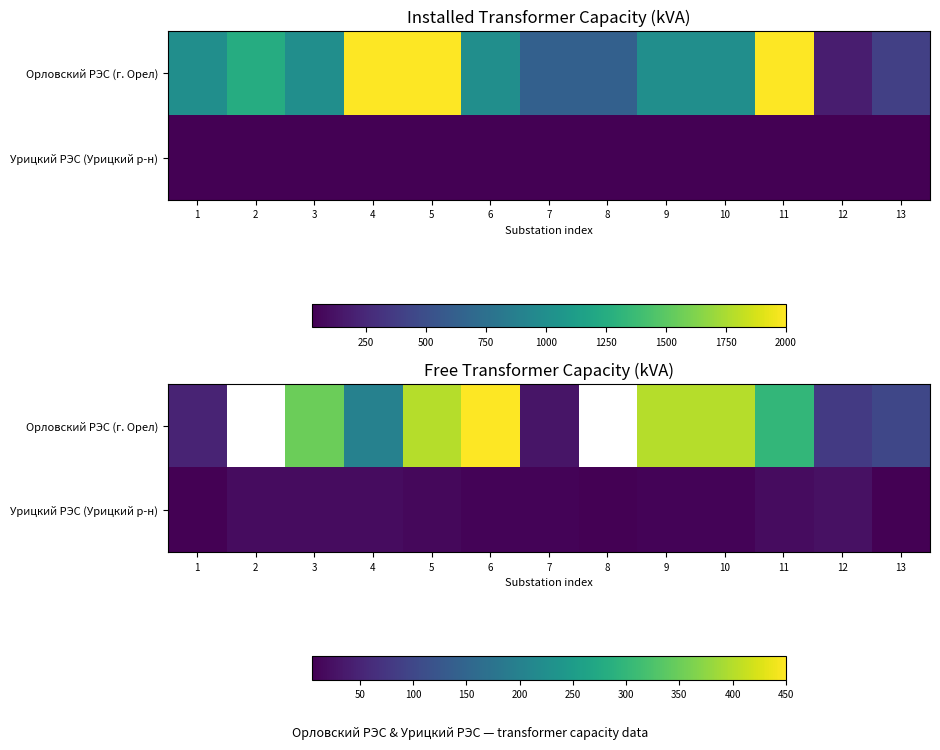

Rank the series by their maximum value, from highest to lowest.

Орловский РЭС (г. Орел), Урицкий РЭС (Урицкий р-н)